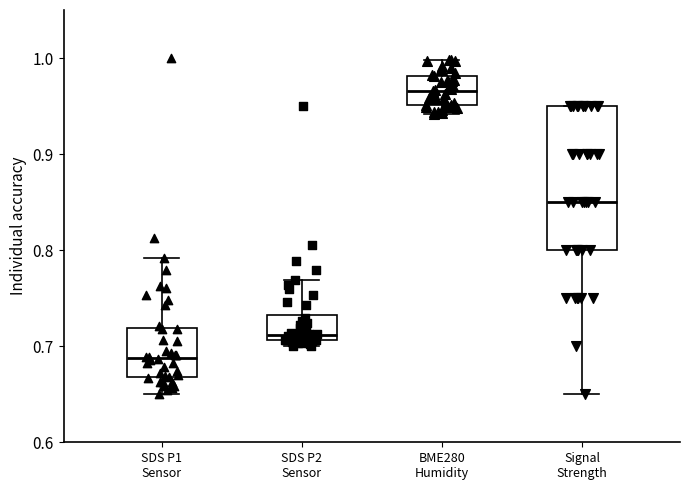

Reading left to right, transcribe this box plot: for each box, give where its median line is, the range the box spans, and where its two whiskers end, as read against the y-axis. The values are not printed on the chart, so give them approximately, as read against the axis.

SDS P1 Sensor: median 0.69, box 0.67 to 0.72, whiskers 0.65 to 0.79
SDS P2 Sensor: median 0.71 (just above the box's lower edge), box 0.71 to 0.73, whiskers 0.70 to 0.77
BME280 Humidity: median 0.97, box 0.95 to 0.98, whiskers 0.94 to 1.00
Signal Strength: median 0.85, box 0.80 to 0.95, whiskers 0.65 to 0.95